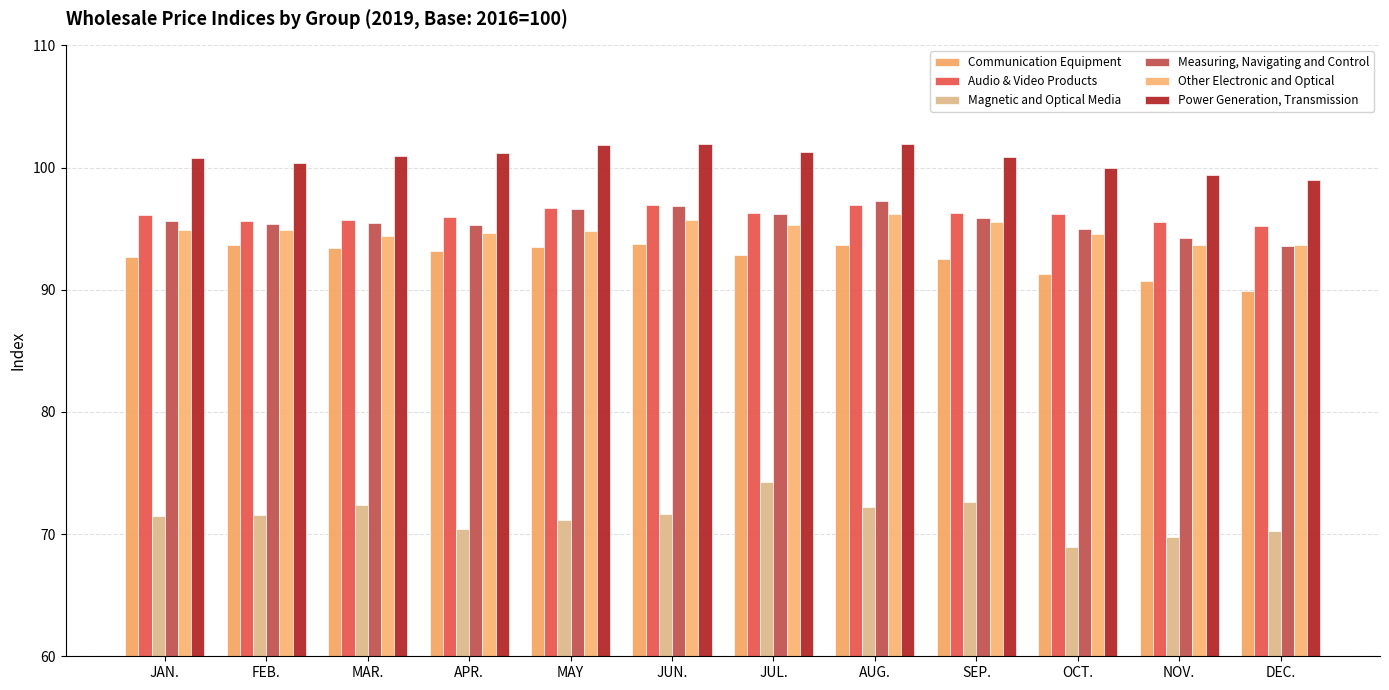

Where does the Measuring, Navigating and Control series first go above 95?

JAN.